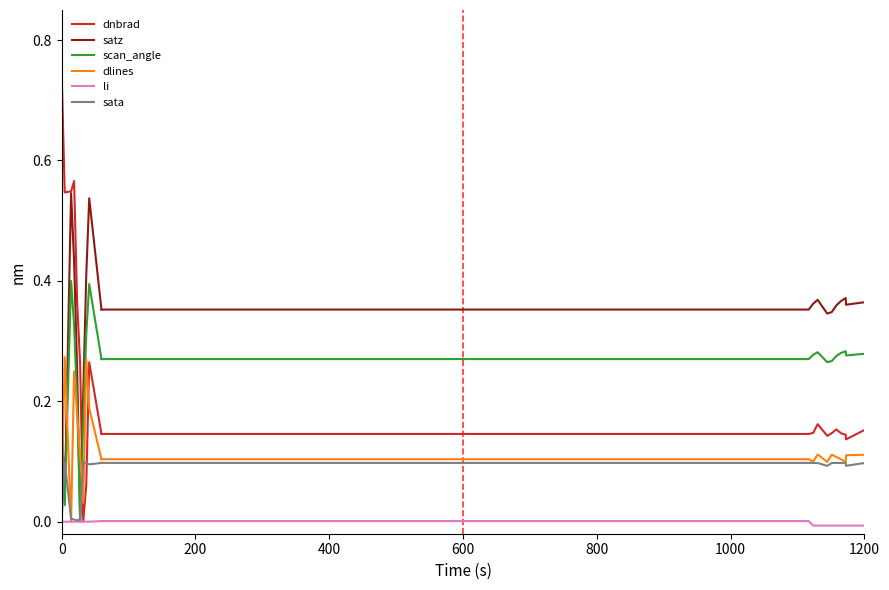

The dnbrad series shows 1.2 at 0. True or false?

False